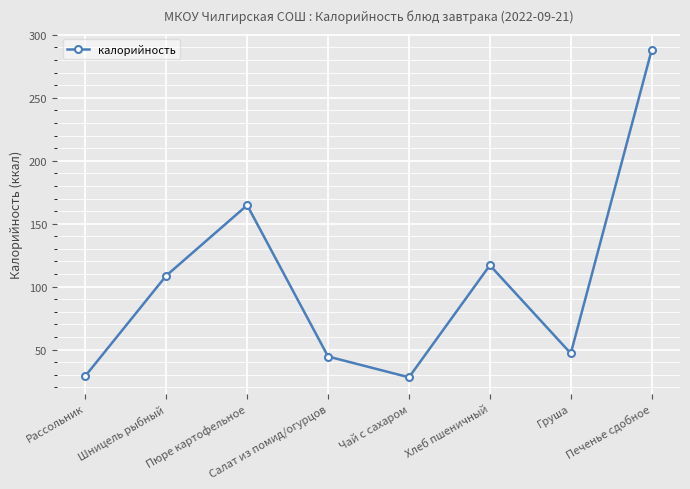

Approximately how many times larger is the value at Чай с сахаром compared to Шницель рыбный?

0.3